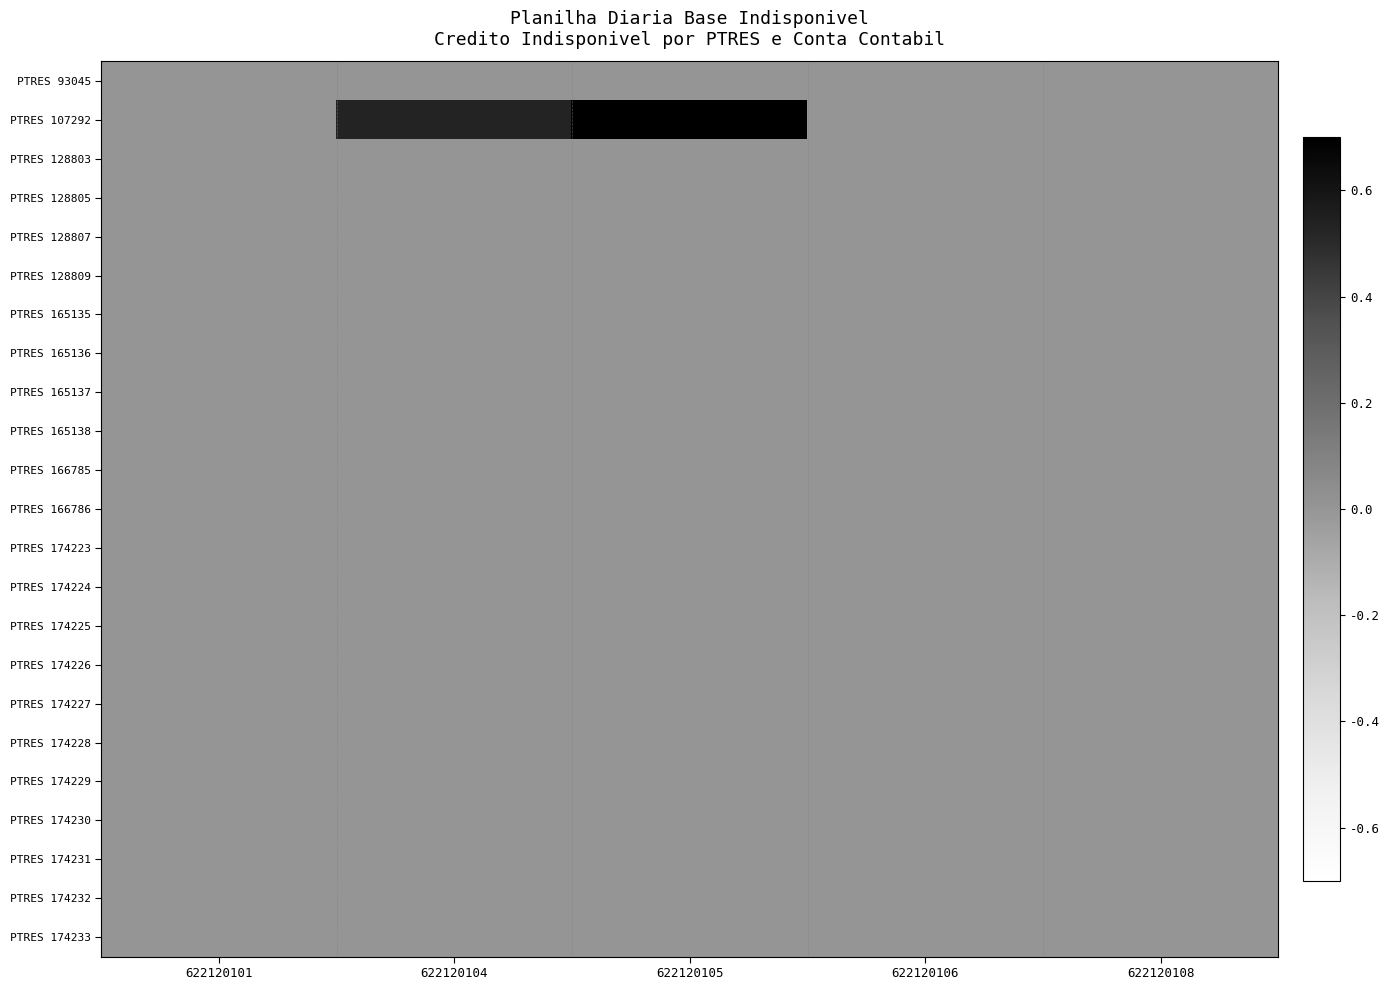

Which has a higher value, 622120101 or 622120105?

622120101